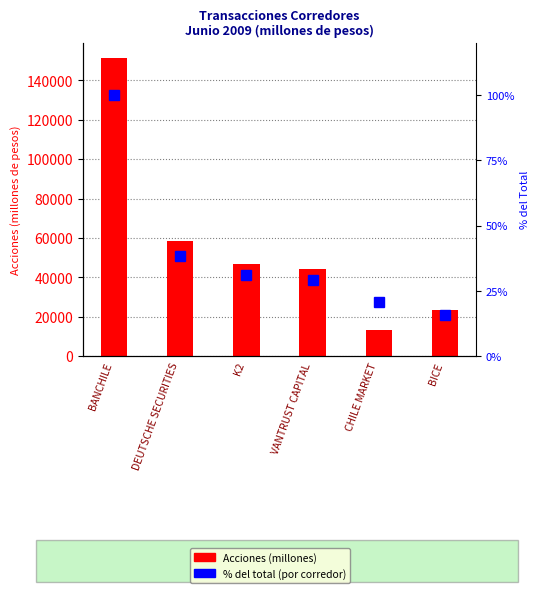

List the series in order of their overall mean, highest first.

Acciones (millones), % del total (corredores)